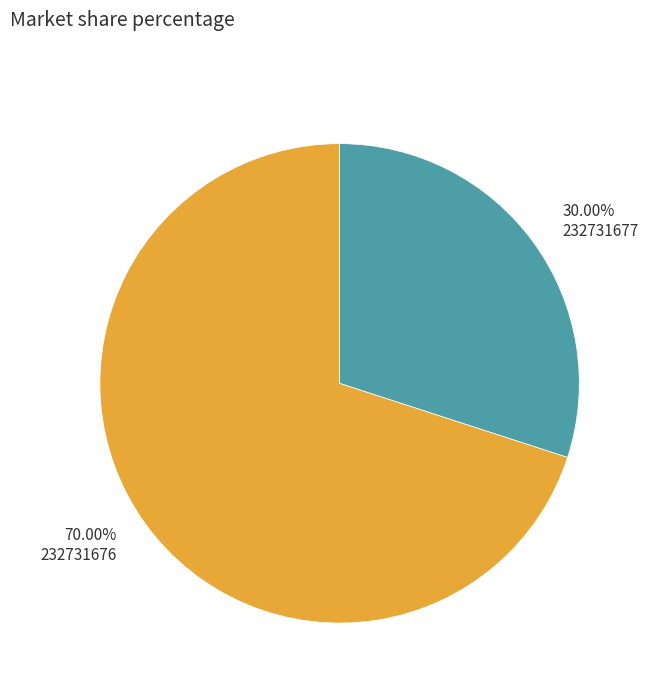

Rank the categories by value from highest to lowest.

70.00% 232731676, 30.00% 232731677